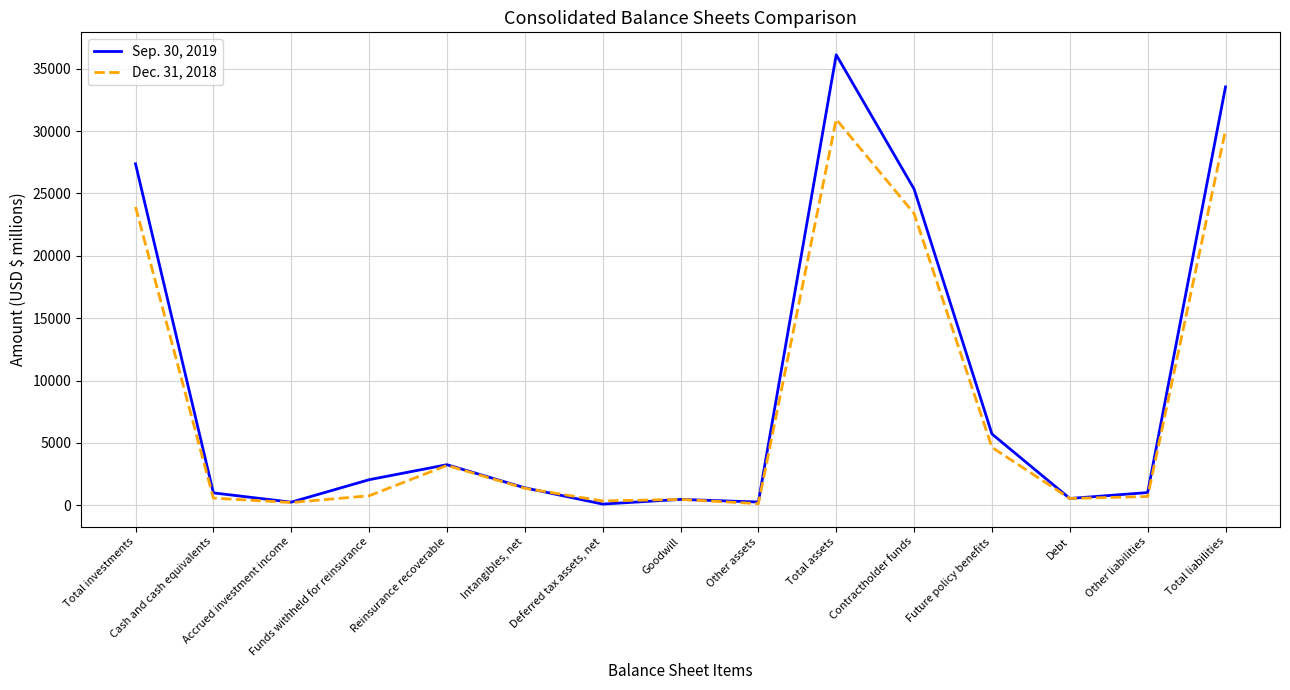

What is the spread (max minus min) of values at Deferred tax assets, net?

251